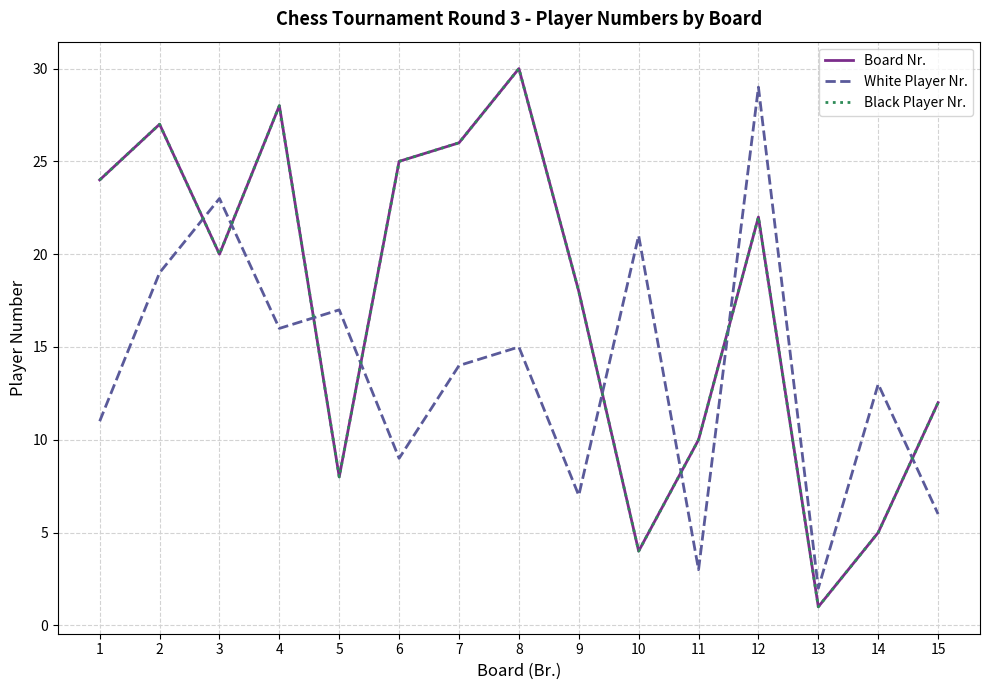

Which label corresponds to the largest value in the chart?

8